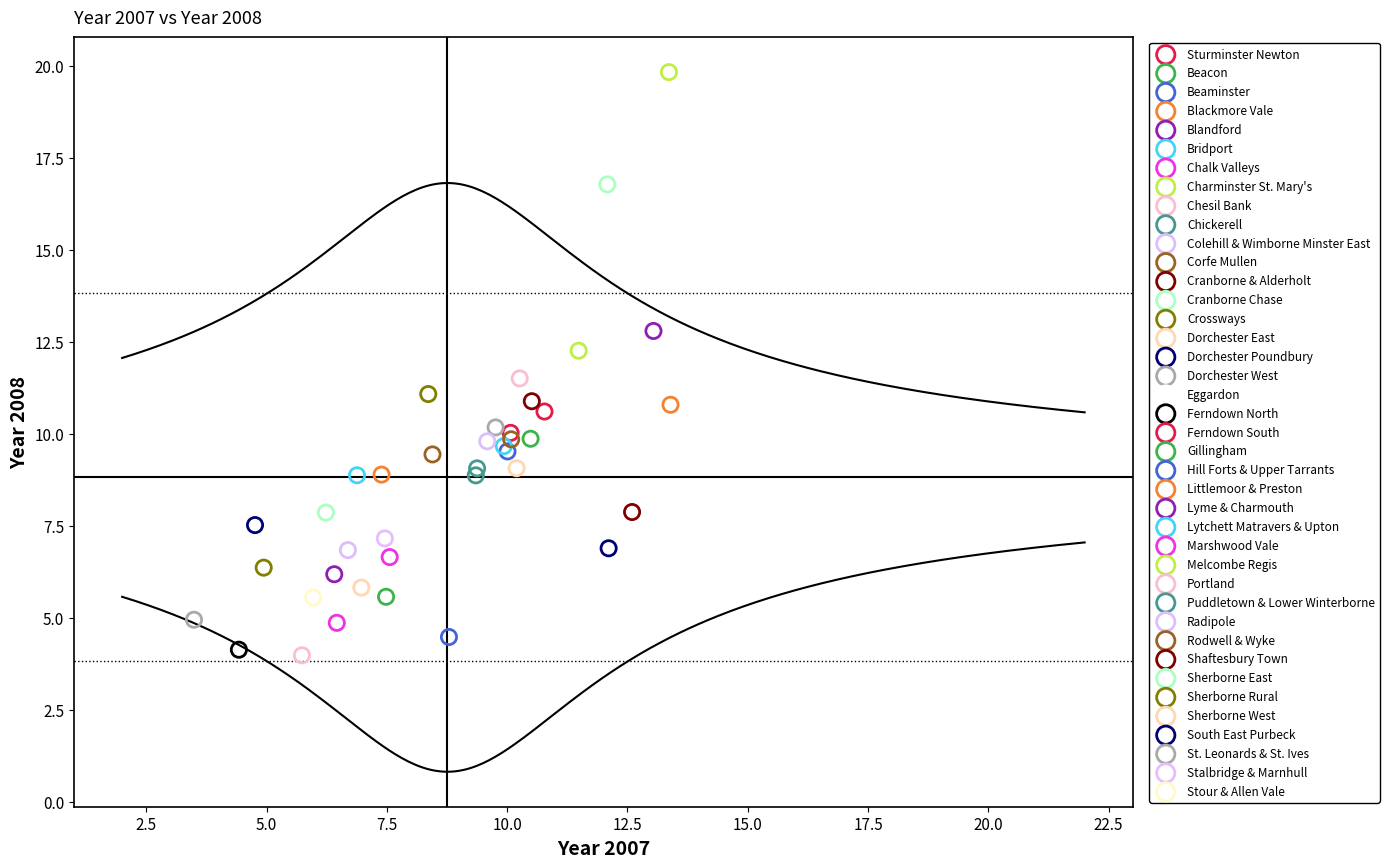

What are all the series names shown in the legend?

Sturminster Newton, Beacon, Beaminster, Blackmore Vale, Blandford, Bridport, Chalk Valleys, Charminster St. Mary's, Chesil Bank, Chickerell, Colehill & Wimborne Minster East, Corfe Mullen, Cranborne & Alderholt, Cranborne Chase, Crossways, Dorchester East, Dorchester Poundbury, Dorchester West, Eggardon, Ferndown North, Ferndown South, Gillingham, Hill Forts & Upper Tarrants, Littlemoor & Preston, Lyme & Charmouth, Lytchett Matravers & Upton, Marshwood Vale, Melcombe Regis, Portland, Puddletown & Lower Winterborne, Radipole, Rodwell & Wyke, Shaftesbury Town, Sherborne East, Sherborne Rural, Sherborne West, South East Purbeck, St. Leonards & St. Ives, Stalbridge & Marnhull, Stour & Allen Vale